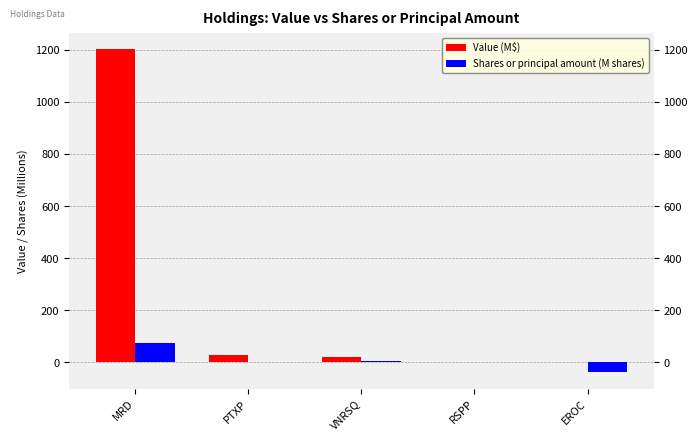

What is the highest value of the Shares or principal amount (M shares) series?

74.4